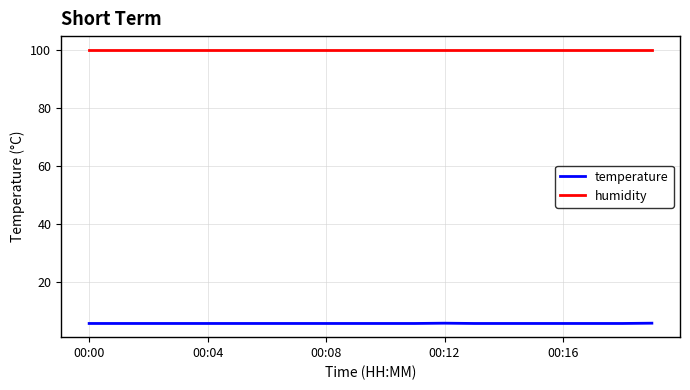

Rank the series by their average value, from highest to lowest.

humidity, temperature